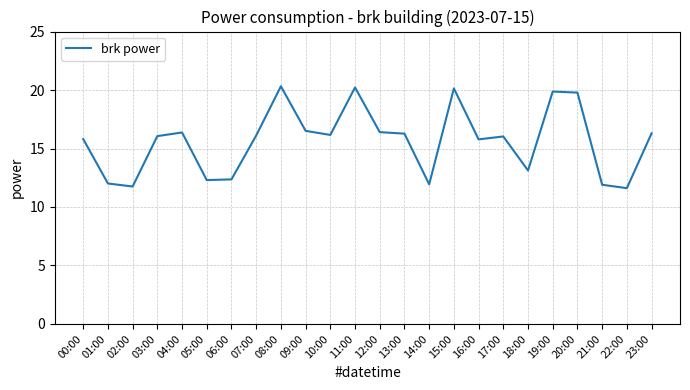

Is this an area chart (filled region under the line)?

No